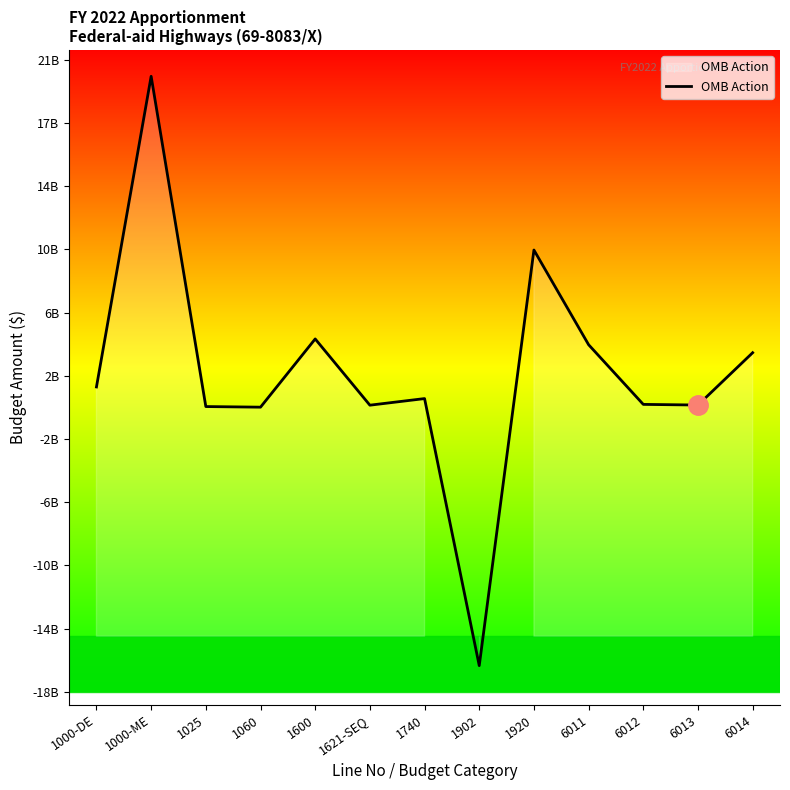

List the labels in order of value, largest first.

1000-ME, 1920, 1600, 6011, 6014, 1000-DE, 1740, 6012, 6013, 1621-SEQ, 1025, 1060, 1902